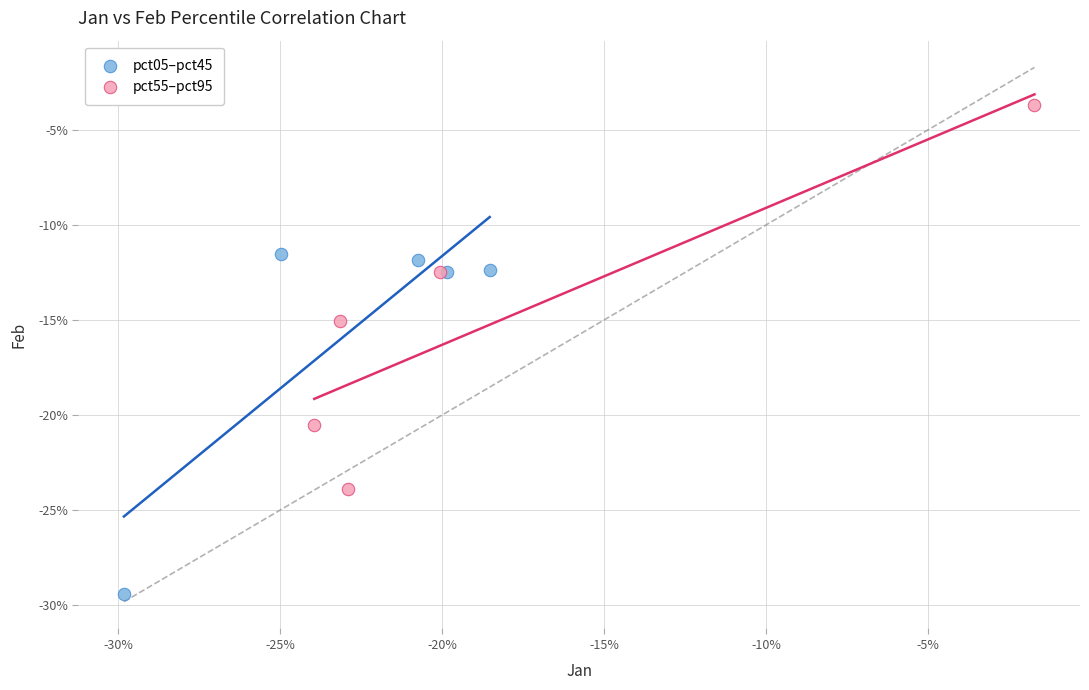

What are all the series names shown in the legend?

pct05–pct45, pct55–pct95